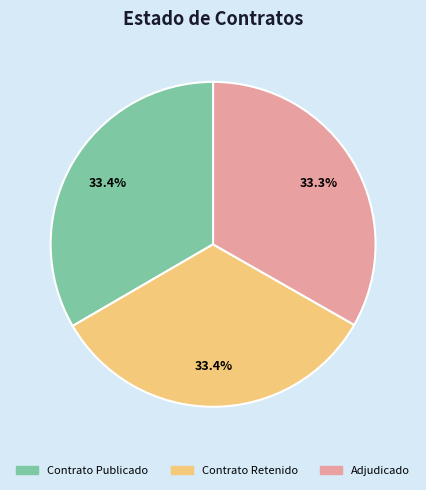

Is there any slice that represents more than half of the pie?

No